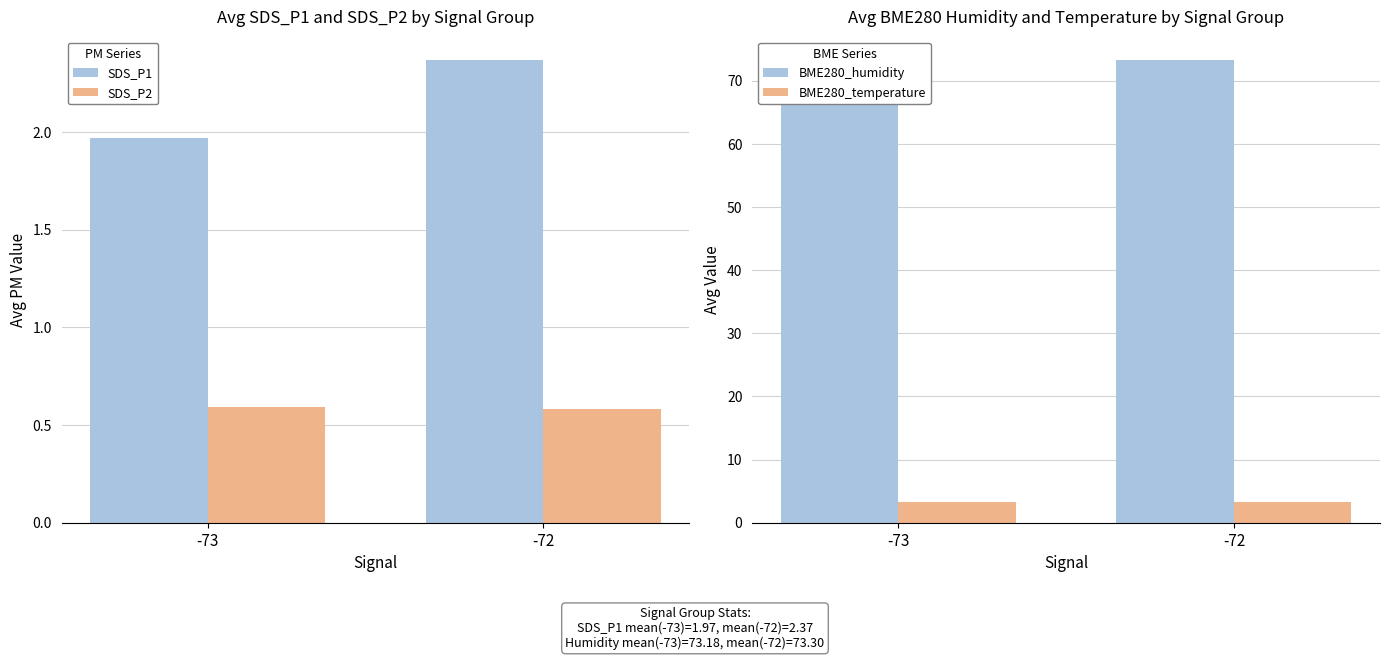

What is the sum of the BME280_temperature values at -72 and -73?

6.6